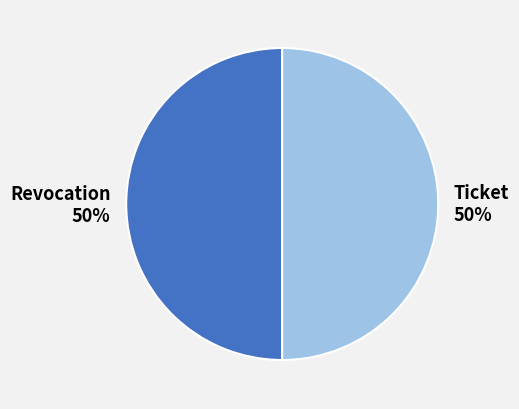

Is the sum of Ticket and Revocation greater than half?

Yes